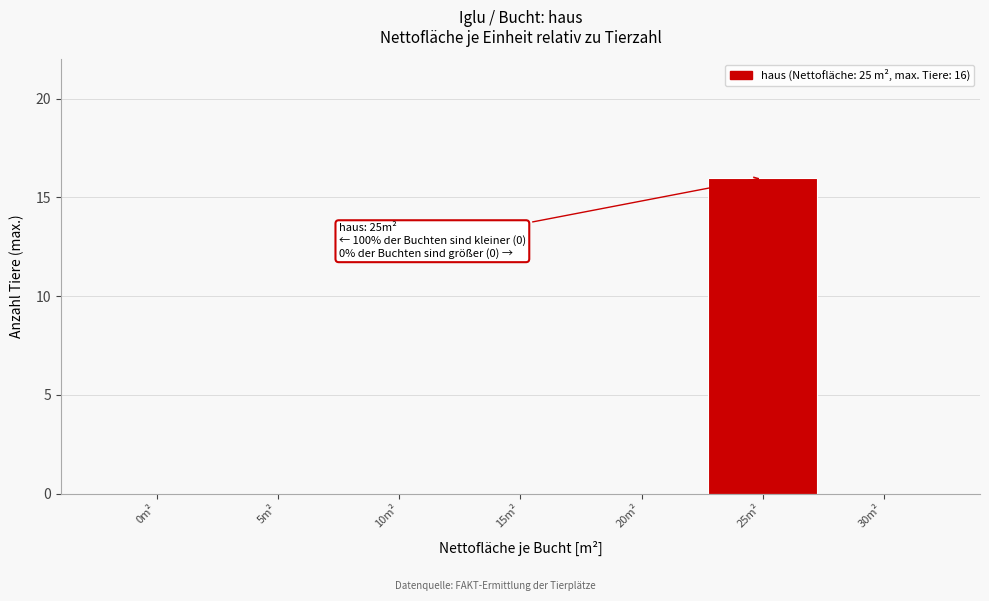

Reading left to right, extract all data points from this chart.

0m²=0	5m²=0	10m²=0	15m²=0	20m²=0	25m²=16	30m²=0